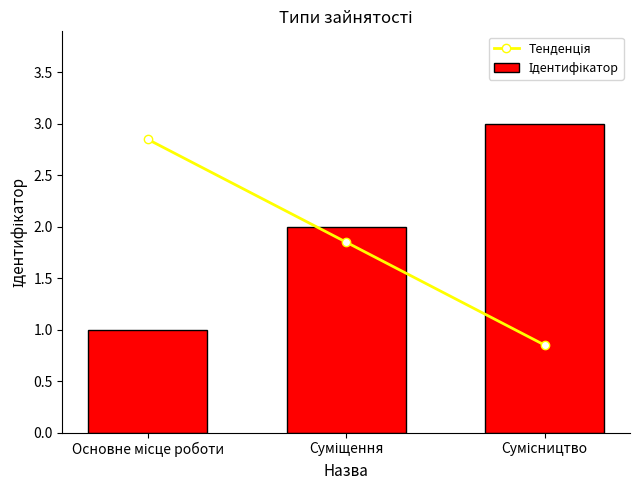

Reading right to left, what are all the values shown in this chart?

Тенденція: Сумісництво=0.8	Суміщення=1.8	Основне місце роботи=2.8
Ідентифікатор: Сумісництво=3.0	Суміщення=2.0	Основне місце роботи=1.0